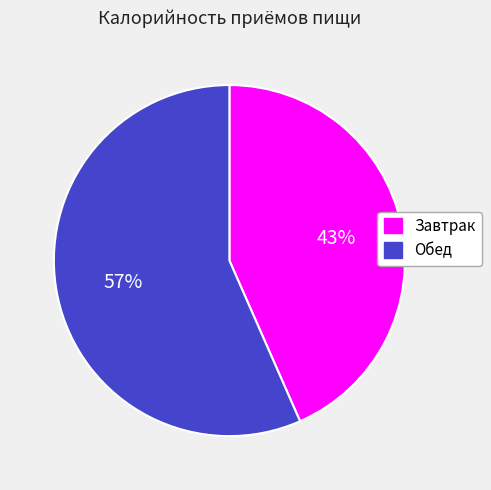

Which category has the biggest portion of the pie?

Обед